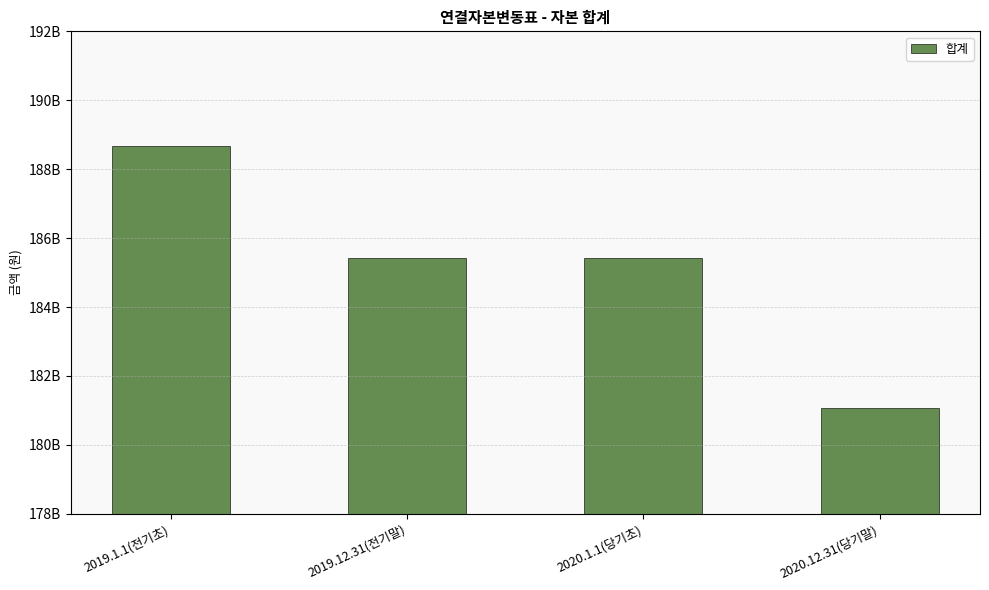

Are the bars horizontal?

No